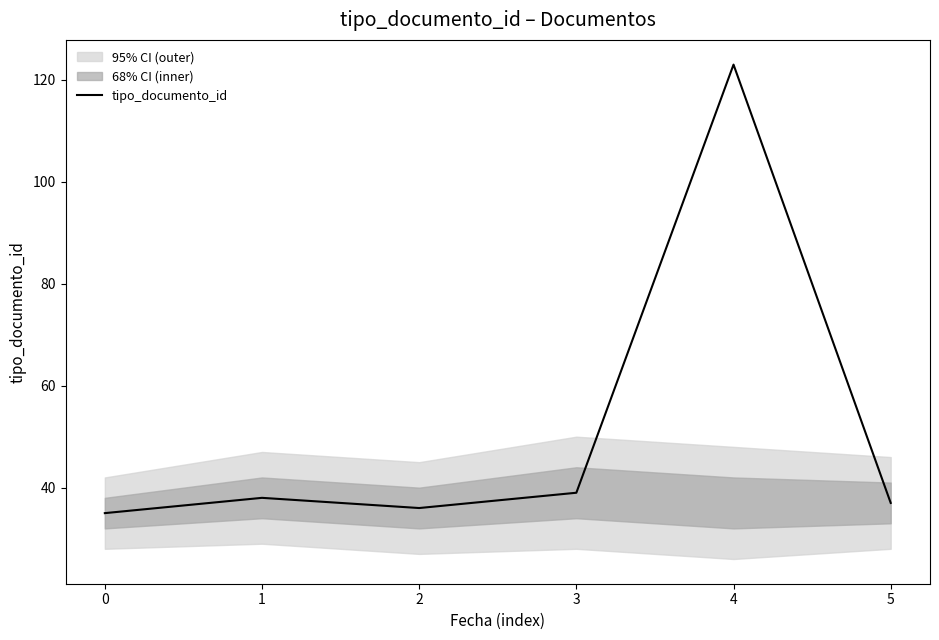

Does the chart have visible grid lines?

No